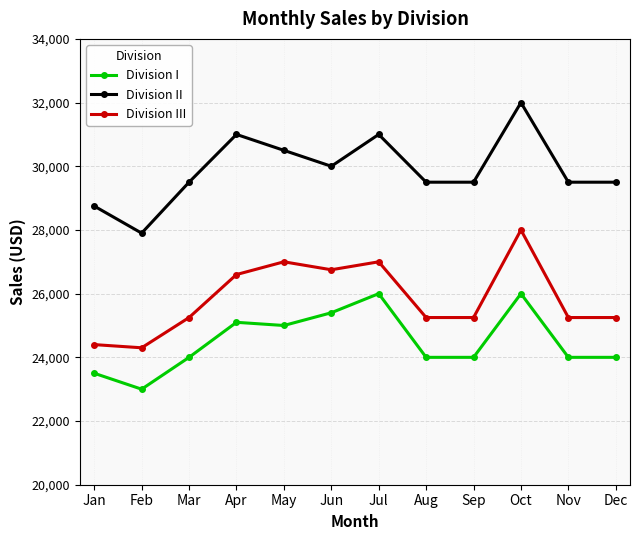

True or false: Division II has more than 2 interior local peaks.

True